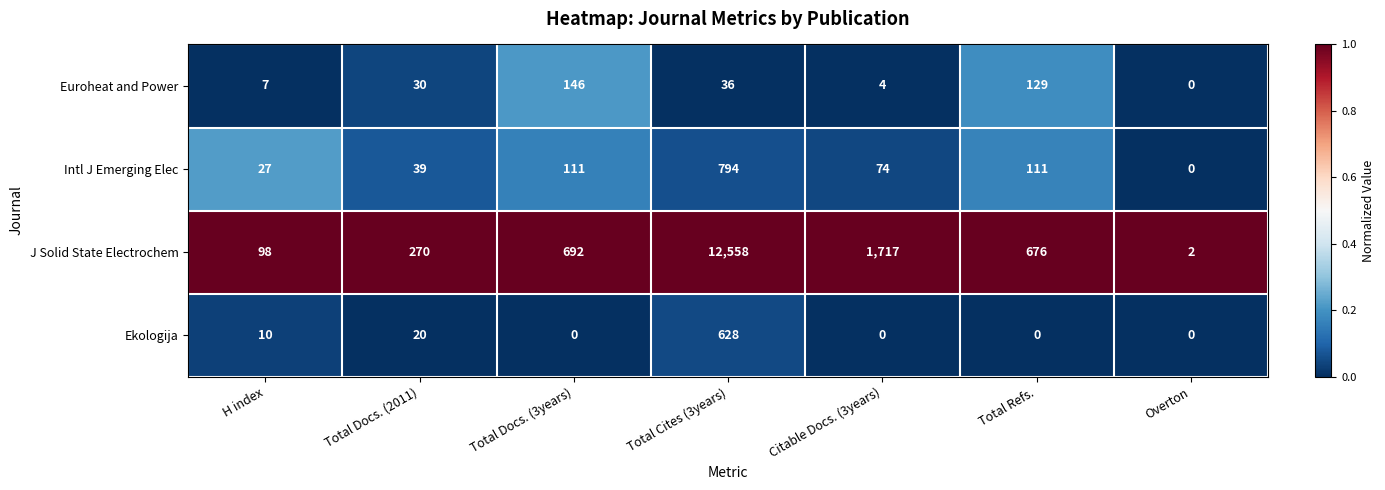

Reading right to left, what are all the values shown in this chart?

Euroheat and Power: Overton=0	Total Refs.=129	Citable Docs. (3years)=4	Total Cites (3years)=36	Total Docs. (3years)=146	Total Docs. (2011)=30	H index=7
Intl J Emerging Elec: Overton=0	Total Refs.=111	Citable Docs. (3years)=74	Total Cites (3years)=794	Total Docs. (3years)=111	Total Docs. (2011)=39	H index=27
J Solid State Electrochem: Overton=2	Total Refs.=676	Citable Docs. (3years)=1717	Total Cites (3years)=12558	Total Docs. (3years)=692	Total Docs. (2011)=270	H index=98
Ekologija: Overton=0	Total Refs.=0	Citable Docs. (3years)=0	Total Cites (3years)=628	Total Docs. (3years)=0	Total Docs. (2011)=20	H index=10